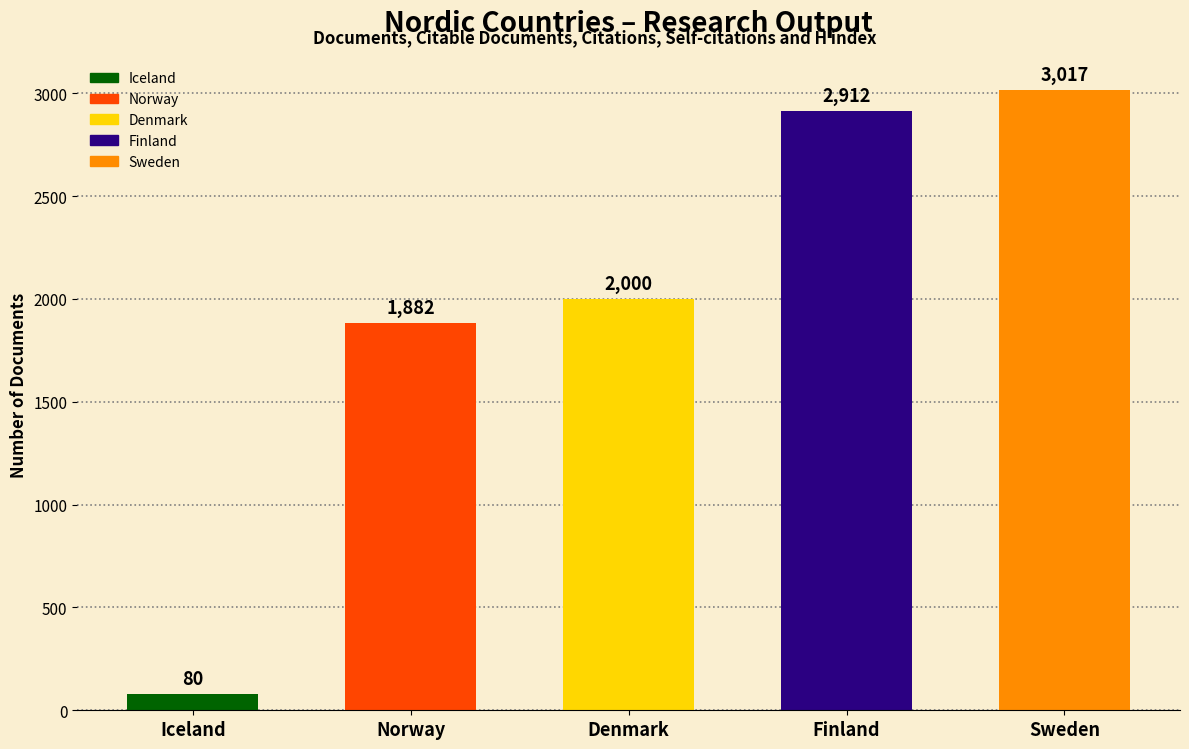

Does the chart contain any negative values?

No